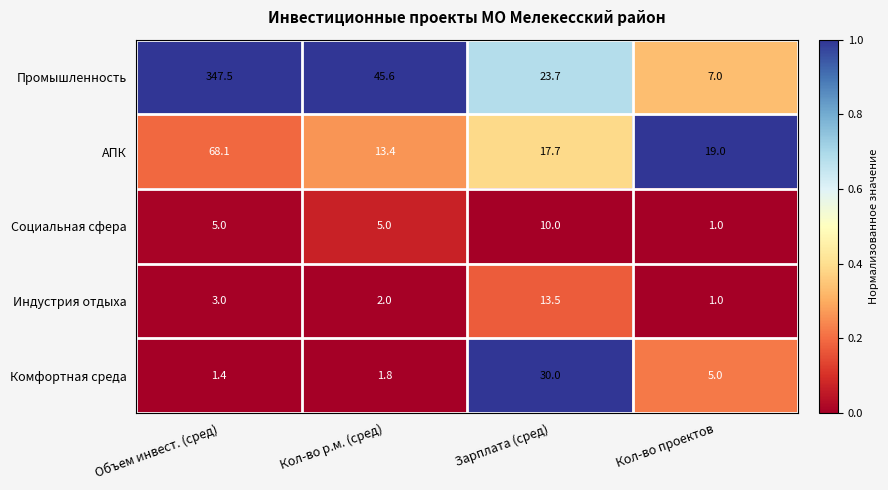

Count the number of data series in this chart.

5